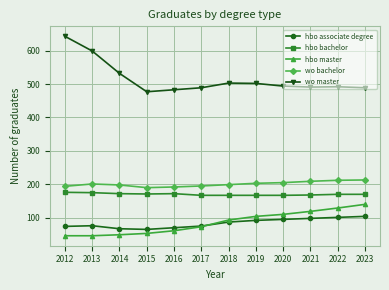

Which category has the highest value across all series?

2012